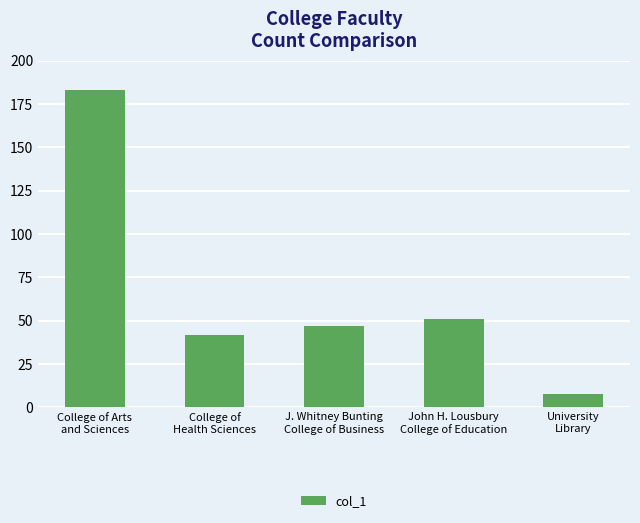

Rank the categories by value from lowest to highest.

University
Library, College of
Health Sciences, J. Whitney Bunting
College of Business, John H. Lousbury
College of Education, College of Arts
and Sciences